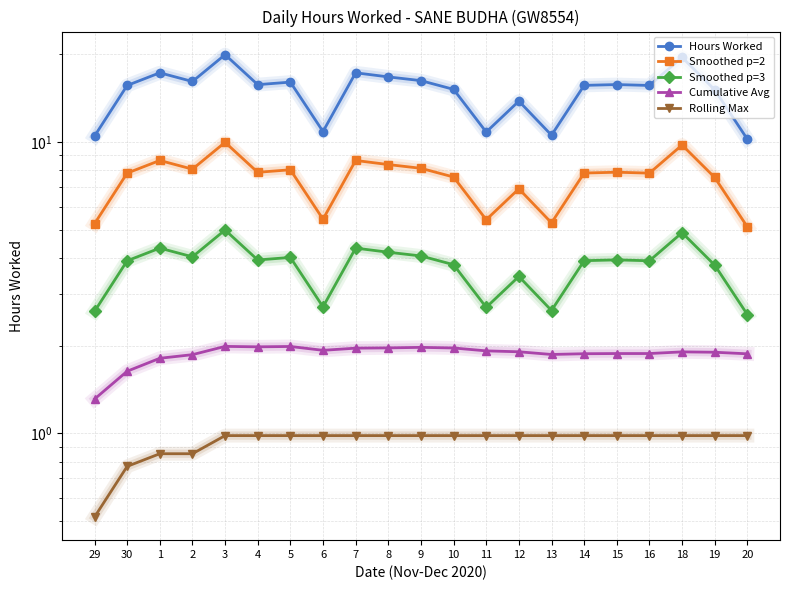

Where is the first local maximum for Hours Worked?

1